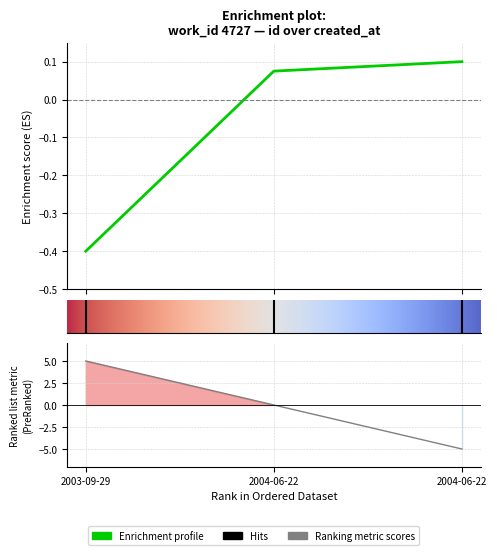

Rank the categories by value from lowest to highest.

2003-09-29, 2004-06-22, 2004-06-22